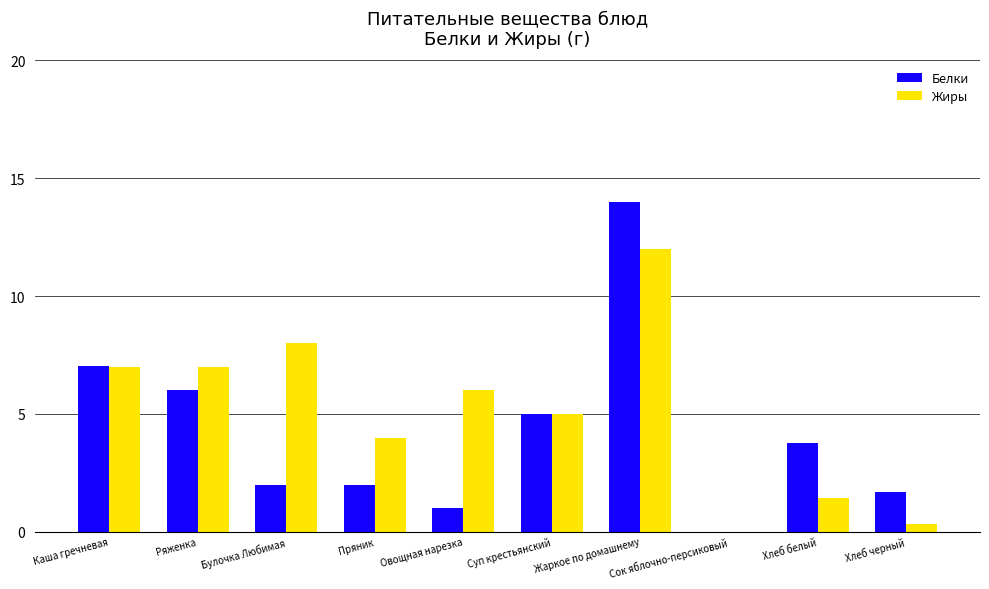

True or false: Жиры has a value of 8.0 at Булочка Любимая.

True